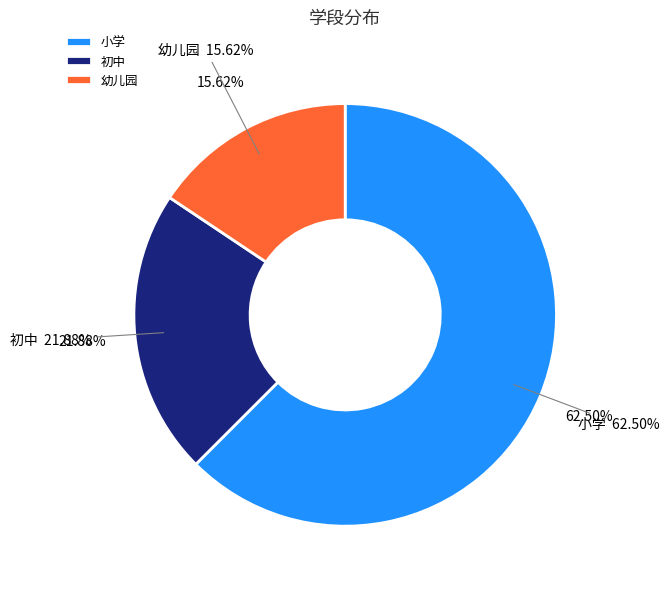

To the nearest percent, what portion does 小学 represent?

62%